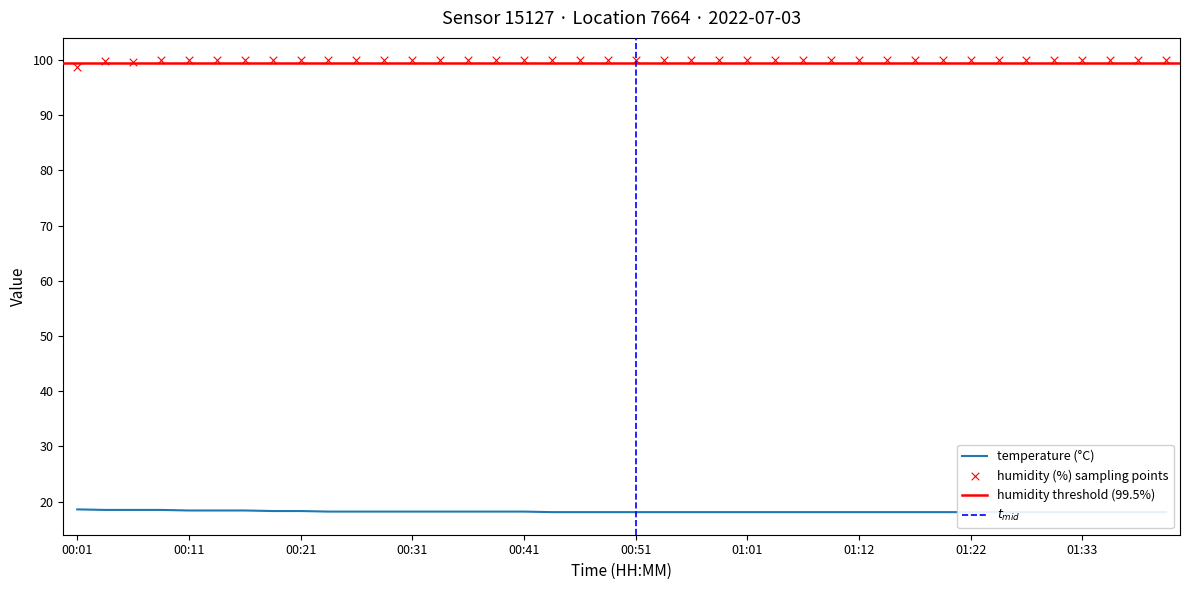

Is the value of humidity at 00:04 greater than the value of temperature at 00:09?

Yes